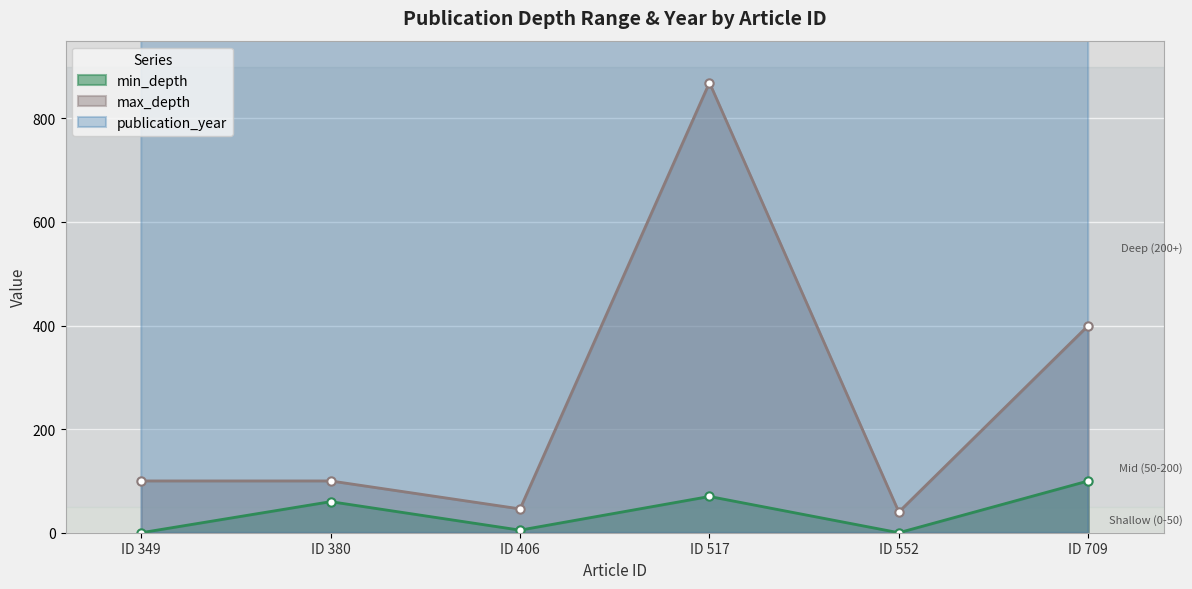

At which label does min_depth reach its peak?

ID 709